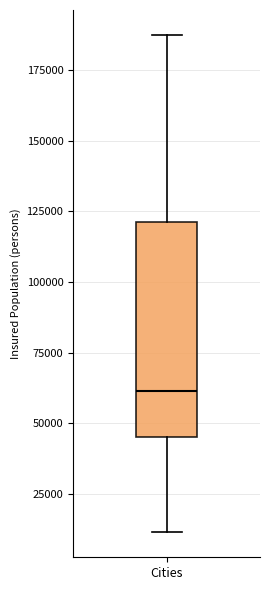

Where does the upper whisker of the box for Cities end on the y-axis? The values are not printed on the chart, so give them approximately, as read against the axis.

185000